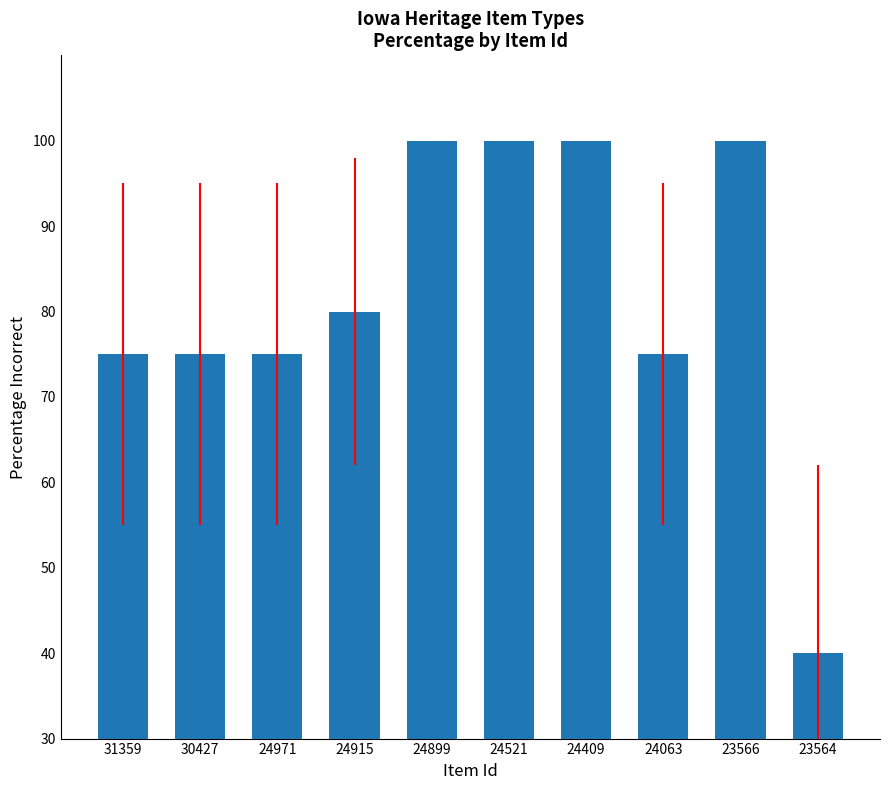

What is the value of the 3rd bar from the left?

75